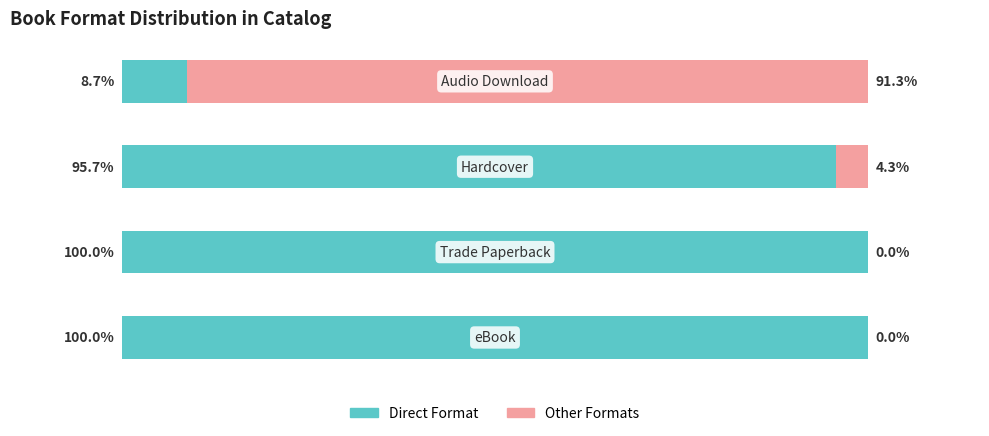

Reading left to right, what are all the values shown in this chart?

Direct Format: 0=100.0	1=100.0	2=95.7	3=8.7
Other Formats: 0=0.0	1=0.0	2=4.3	3=91.3